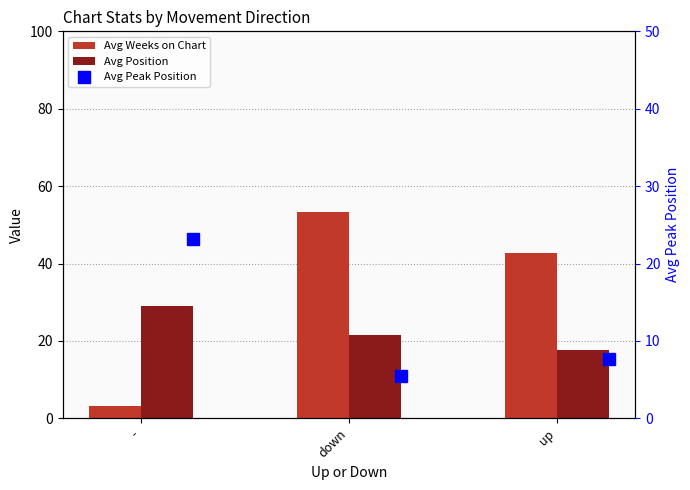

What is the sum of all Avg Peak Position values?

36.3